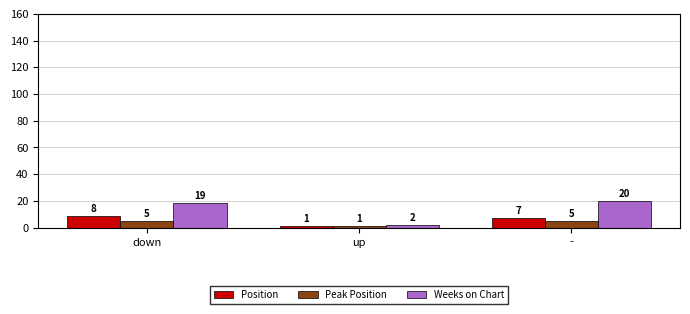

What is the difference between the second highest and minimum values in the Position series?

6.0